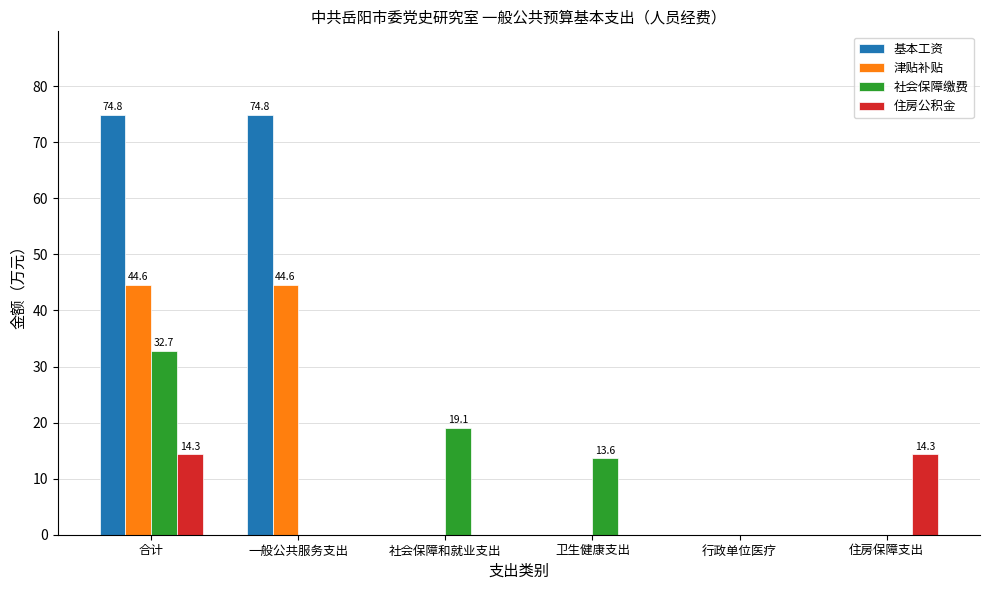

Which series changed the most between 行政单位医疗 and 住房保障支出?

住房公积金